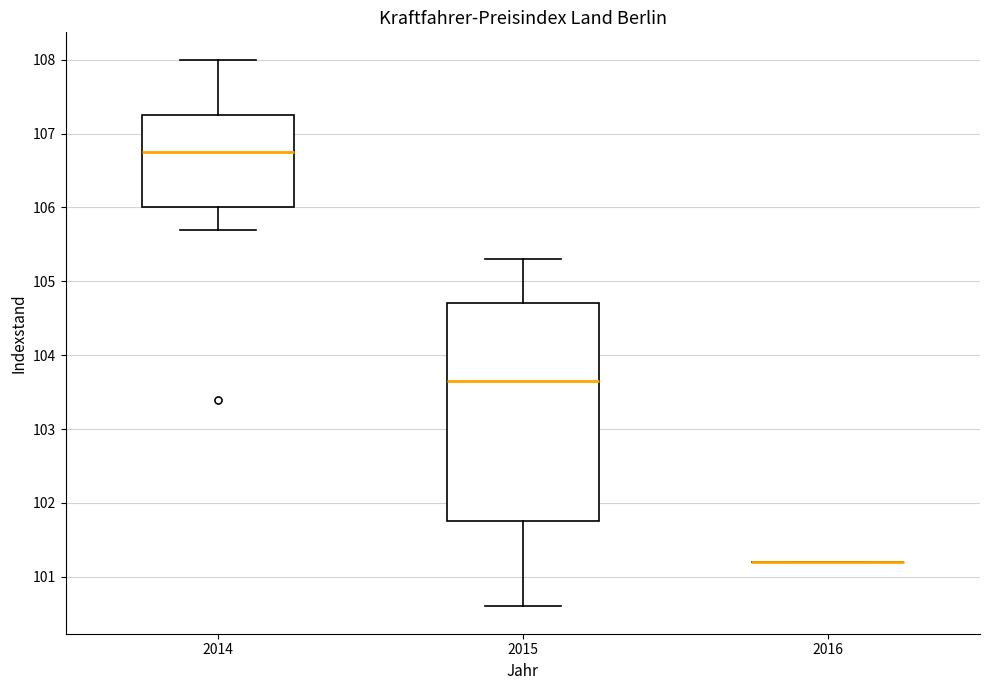

Comparing the boxes themselves (not the whiskers), which one is the tallest?

2015